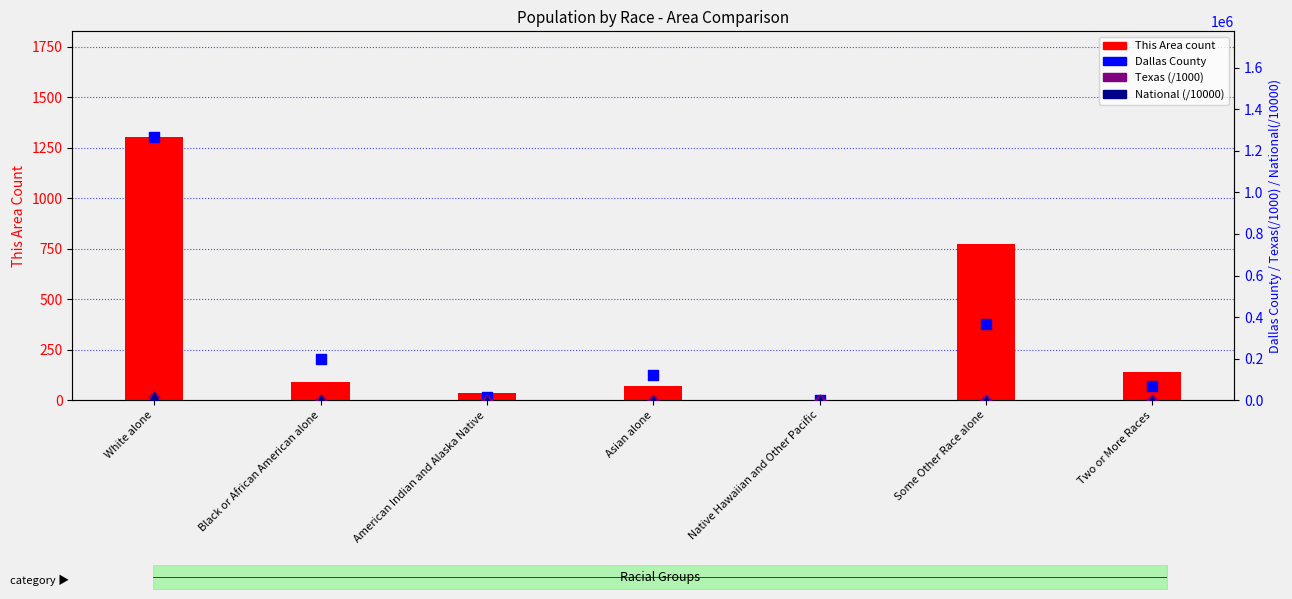

What is the total value across all series at Asian alone?

121753.0